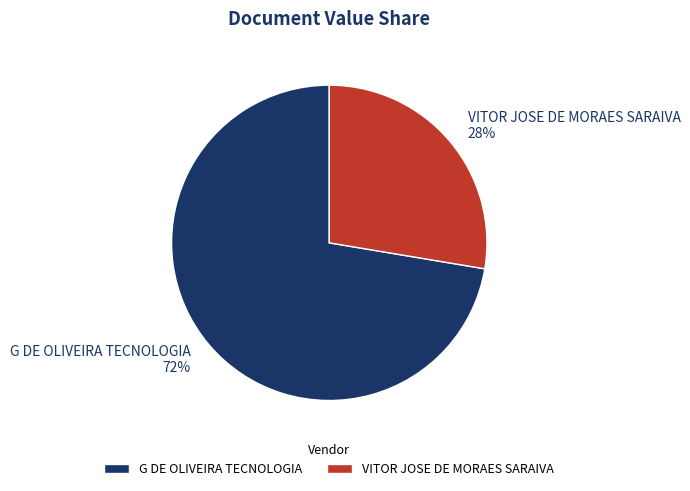

Is G DE OLIVEIRA TECNOLOGIA the majority of the pie?

Yes